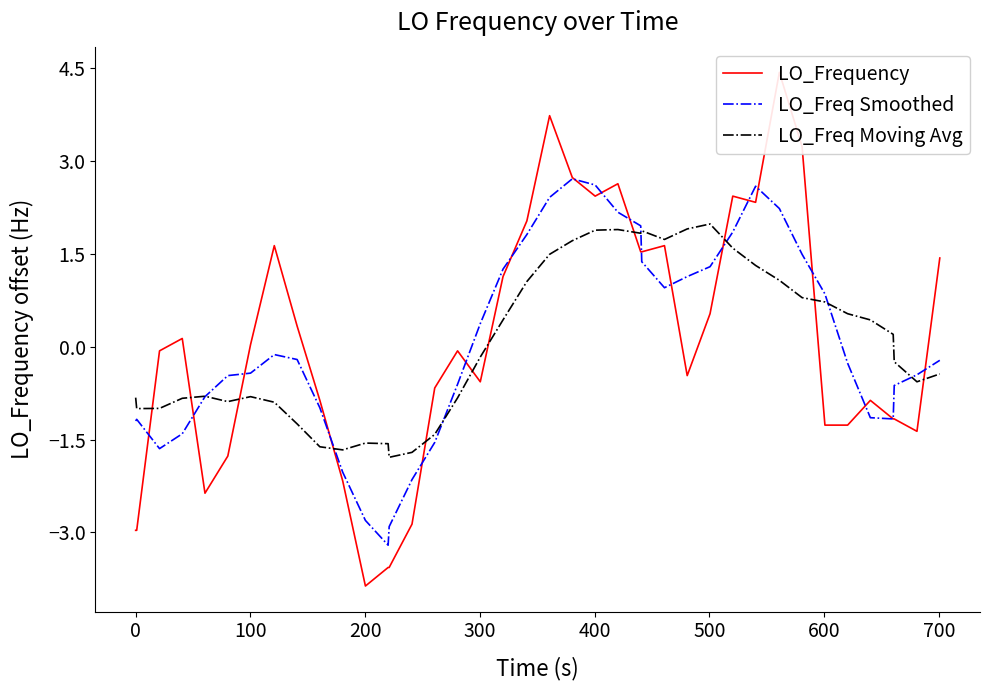

What is the lowest value of the LO_Freq Moving Avg series?

-1.8